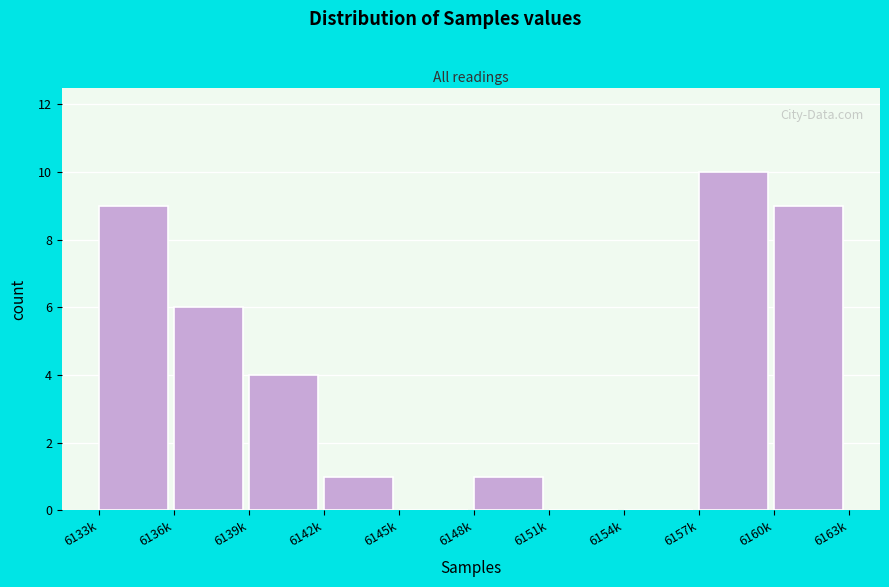

Reading left to right, what are all the values shown in this chart?

6133k=9	6136k=6	6139k=4	6142k=1	6145k=0	6148k=1	6151k=0	6154k=0	6157k=10	6160k=9